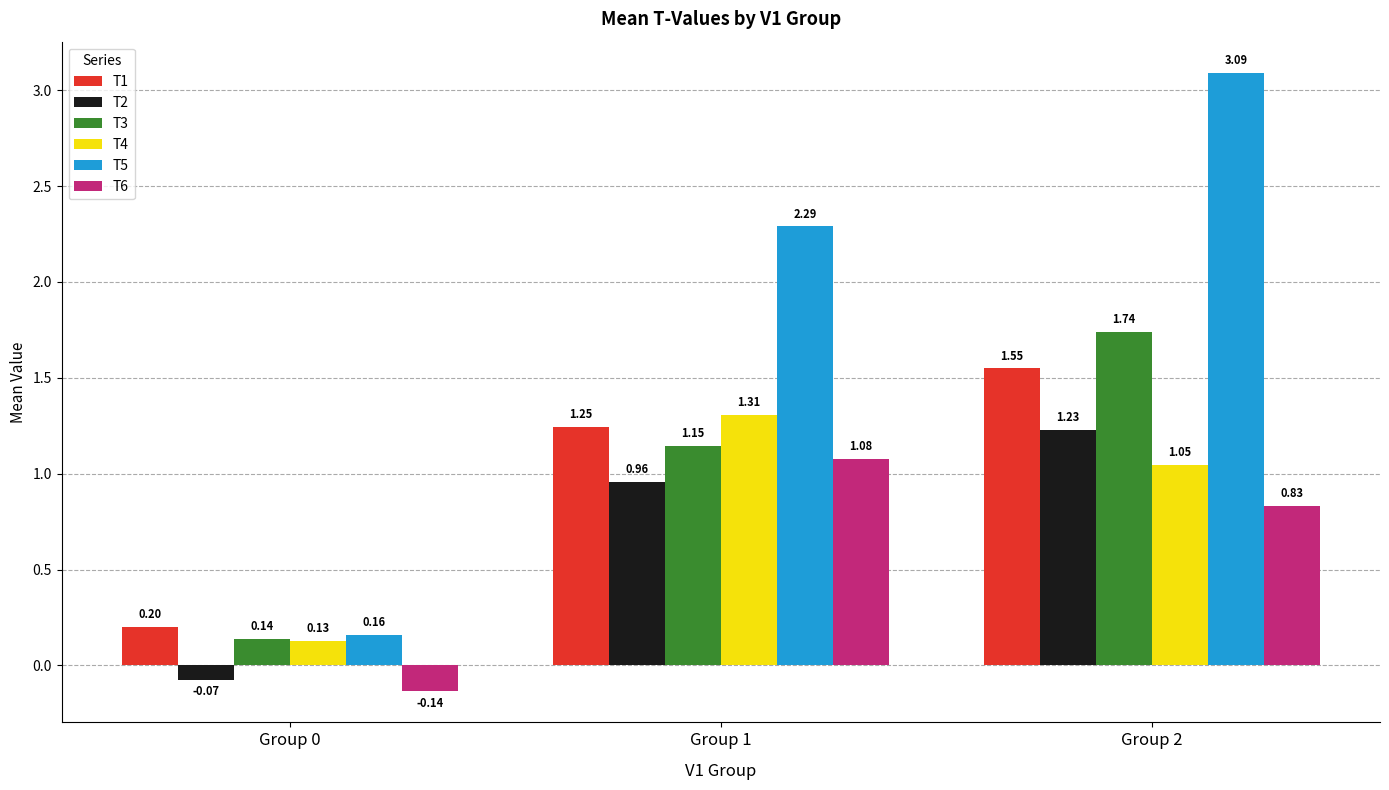

List the labels in order of T6 value, largest first.

Group 1, Group 2, Group 0